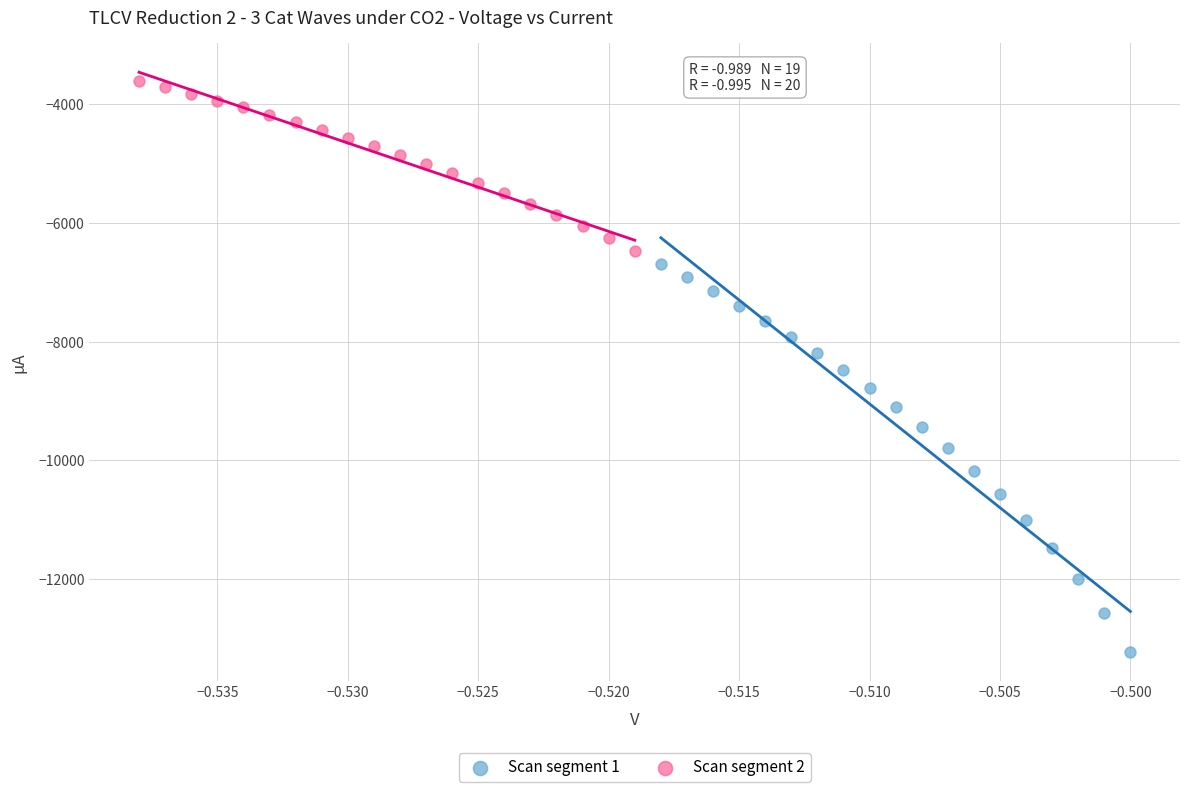

Which series has the largest Y range (max minus min)?

Scan segment 1